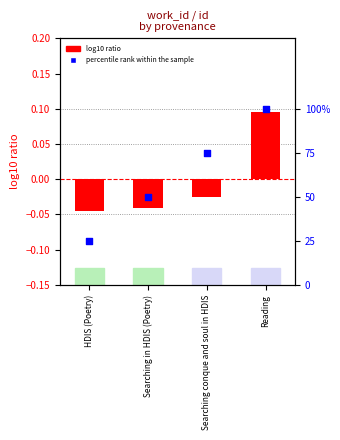

Is the value of percentile rank within the sample at Reading greater than the value of log10 ratio at Searching in HDIS (Poetry)?

Yes